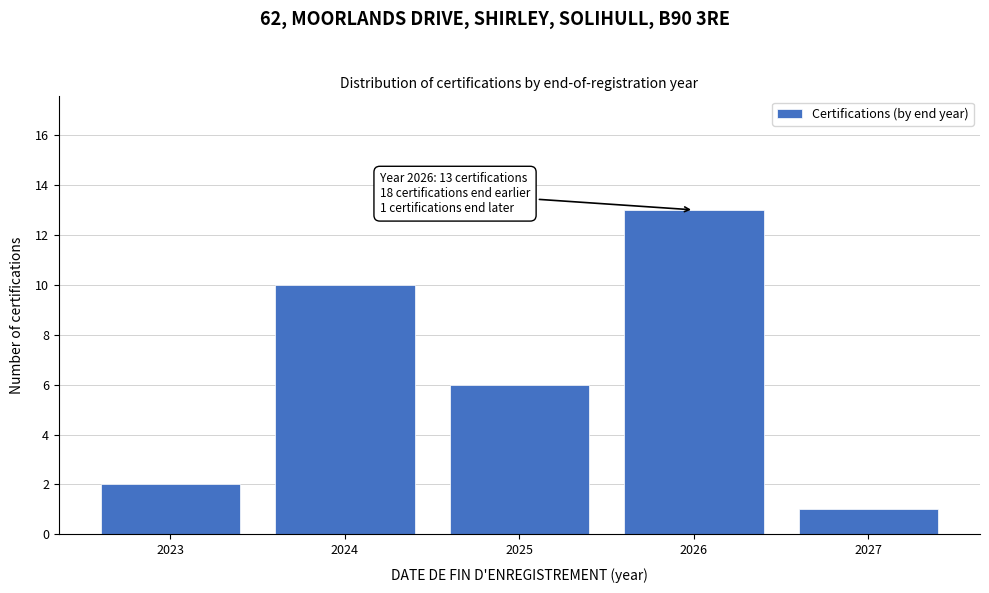

Reading left to right, extract all data points from this chart.

2	10	6	13	1